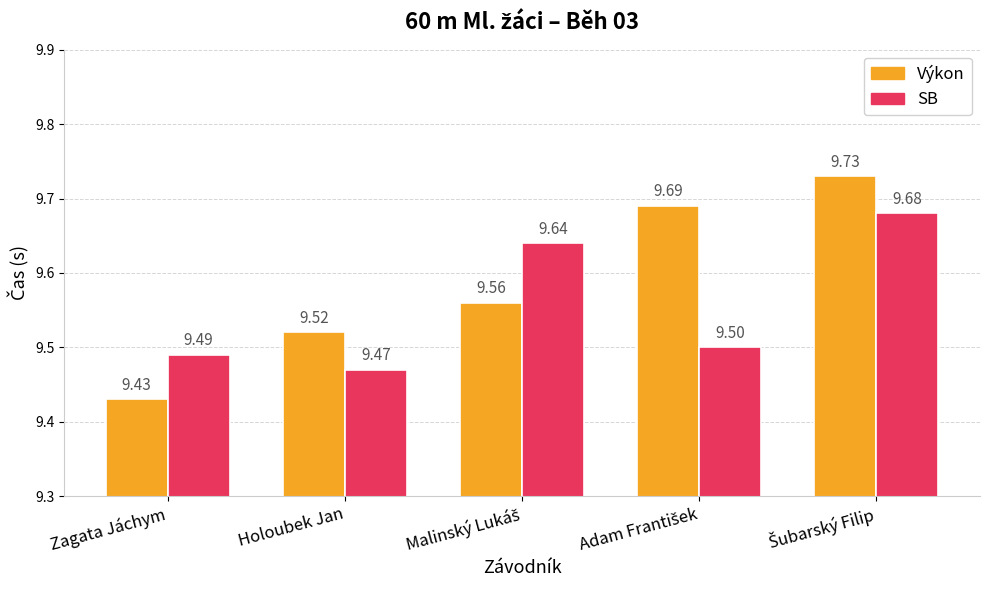

Does the chart contain any negative values?

No